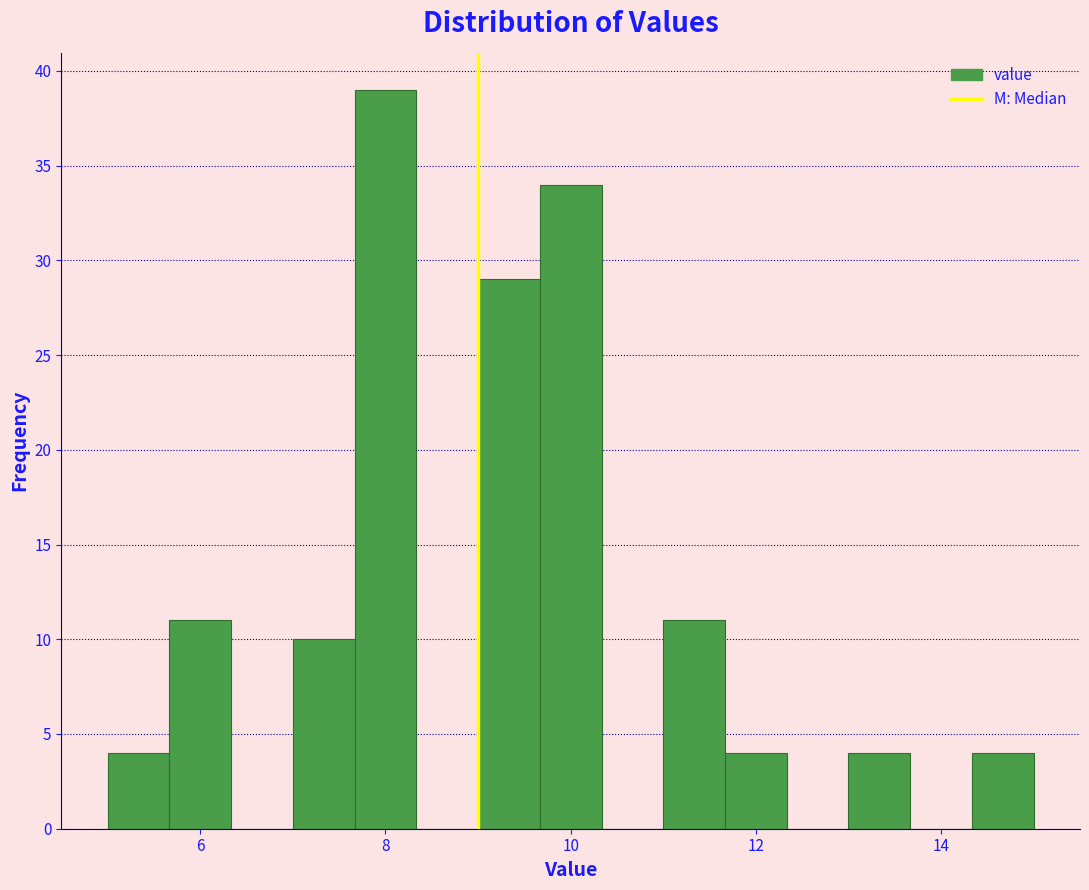

Around what value on the x-axis is the tallest bar? Give the approximate position of its centre, as read against the axis.

8.0